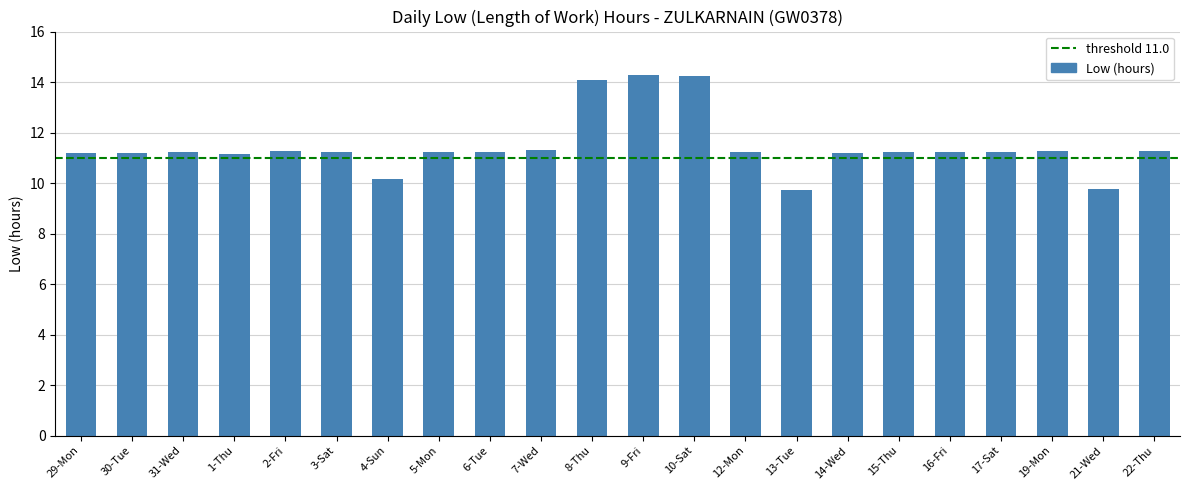

Are the bars horizontal?

No